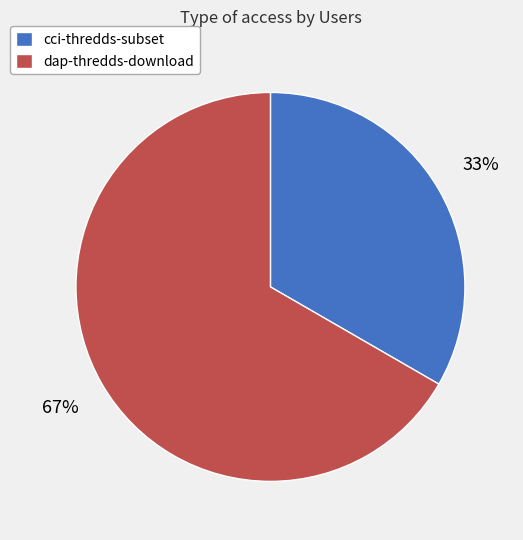

The dap-thredds-download slice represents 67% of the pie. True or false?

True